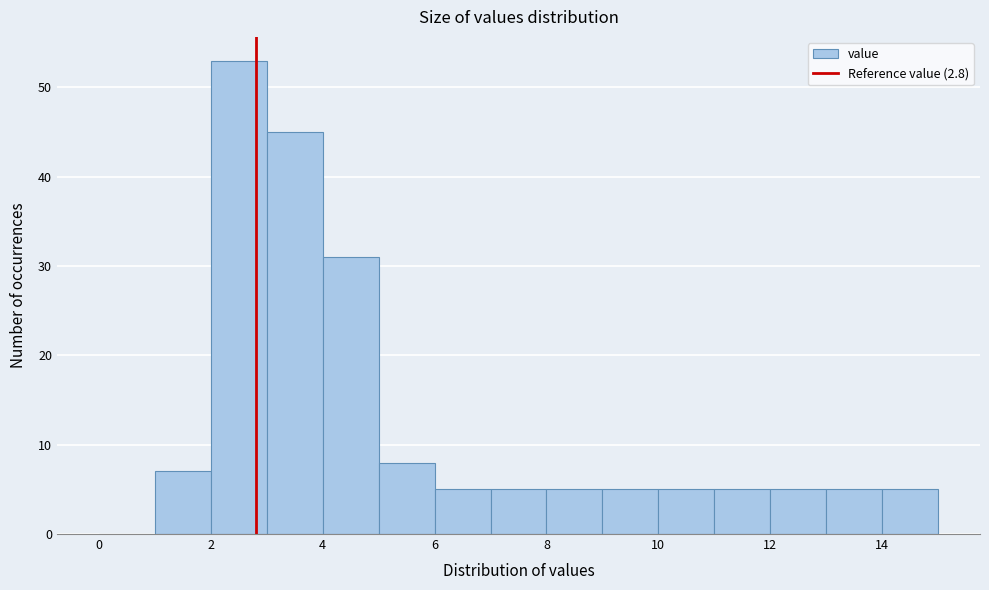

Over which range of the x-axis is the bar tallest?

2 to 3